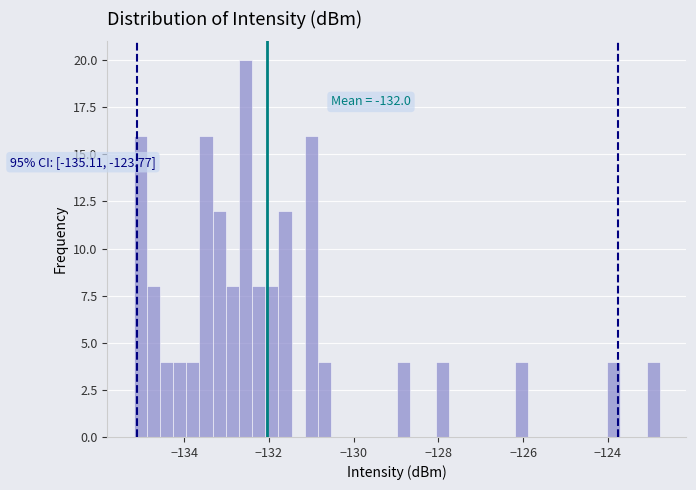

Around what value on the x-axis is the tallest bar? Give the approximate position of its centre, as read against the axis.

-132.6